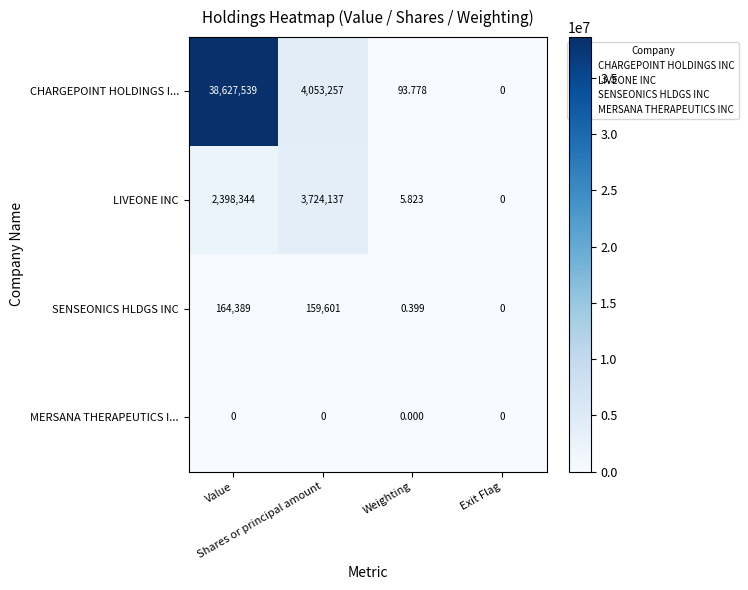

At how many categories does at least one series exceed 33648759?

1